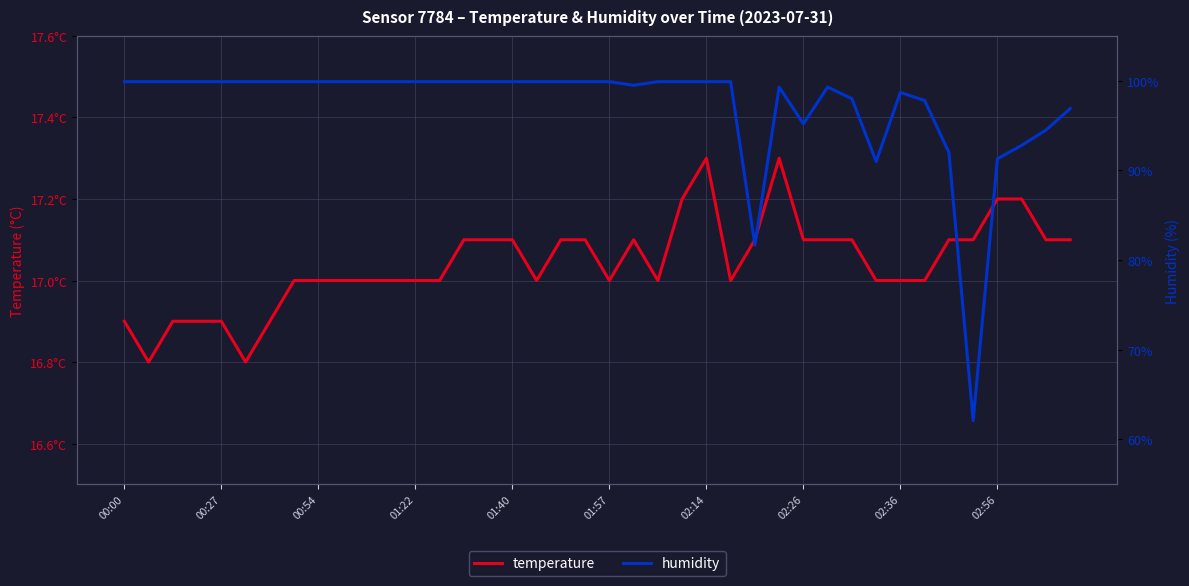

In humidity, how many points are lower than both neighbors (excluding endpoints)?

5